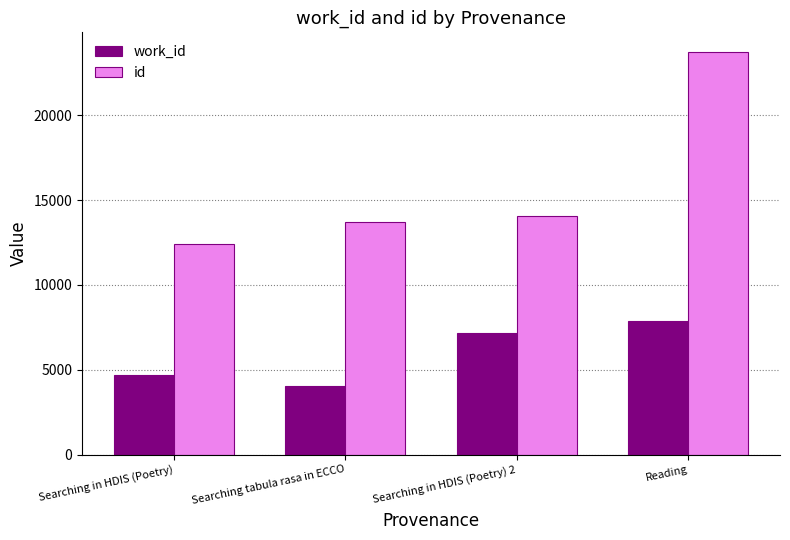

What is the total value across all series at Searching in HDIS (Poetry) 2?

21214